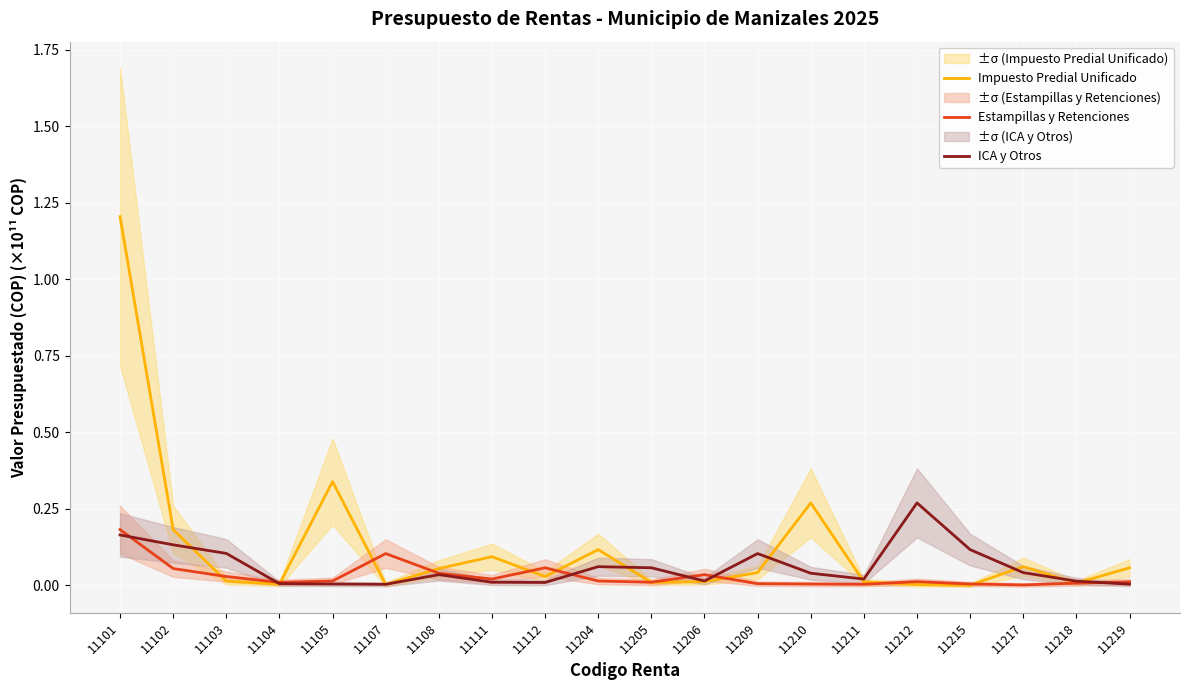

Where do Impuesto Predial Unificado and ICA y Otros first cross each other?

11102 and 11103